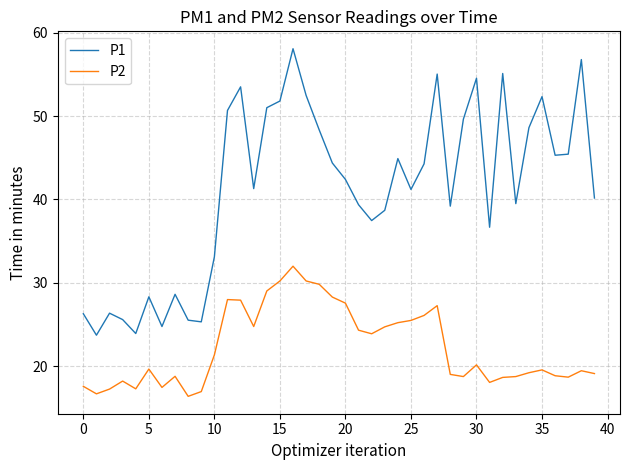

True or false: P2 and P1 intersect in this chart.

False